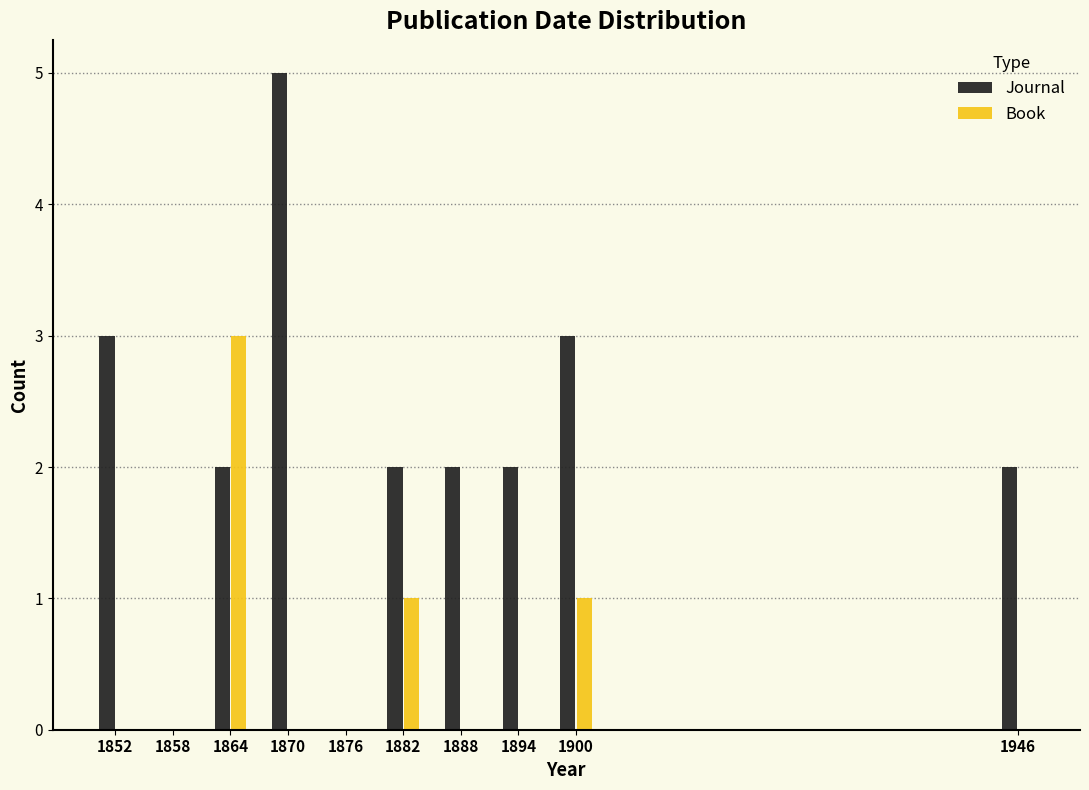

Reading right to left, what are all the values shown in this chart?

Journal: 1946=2	1900=3	1894=2	1888=2	1882=2	1876=0	1870=5	1864=2	1858=0	1852=3
Book: 1946=0	1900=1	1894=0	1888=0	1882=1	1876=0	1870=0	1864=3	1858=0	1852=0